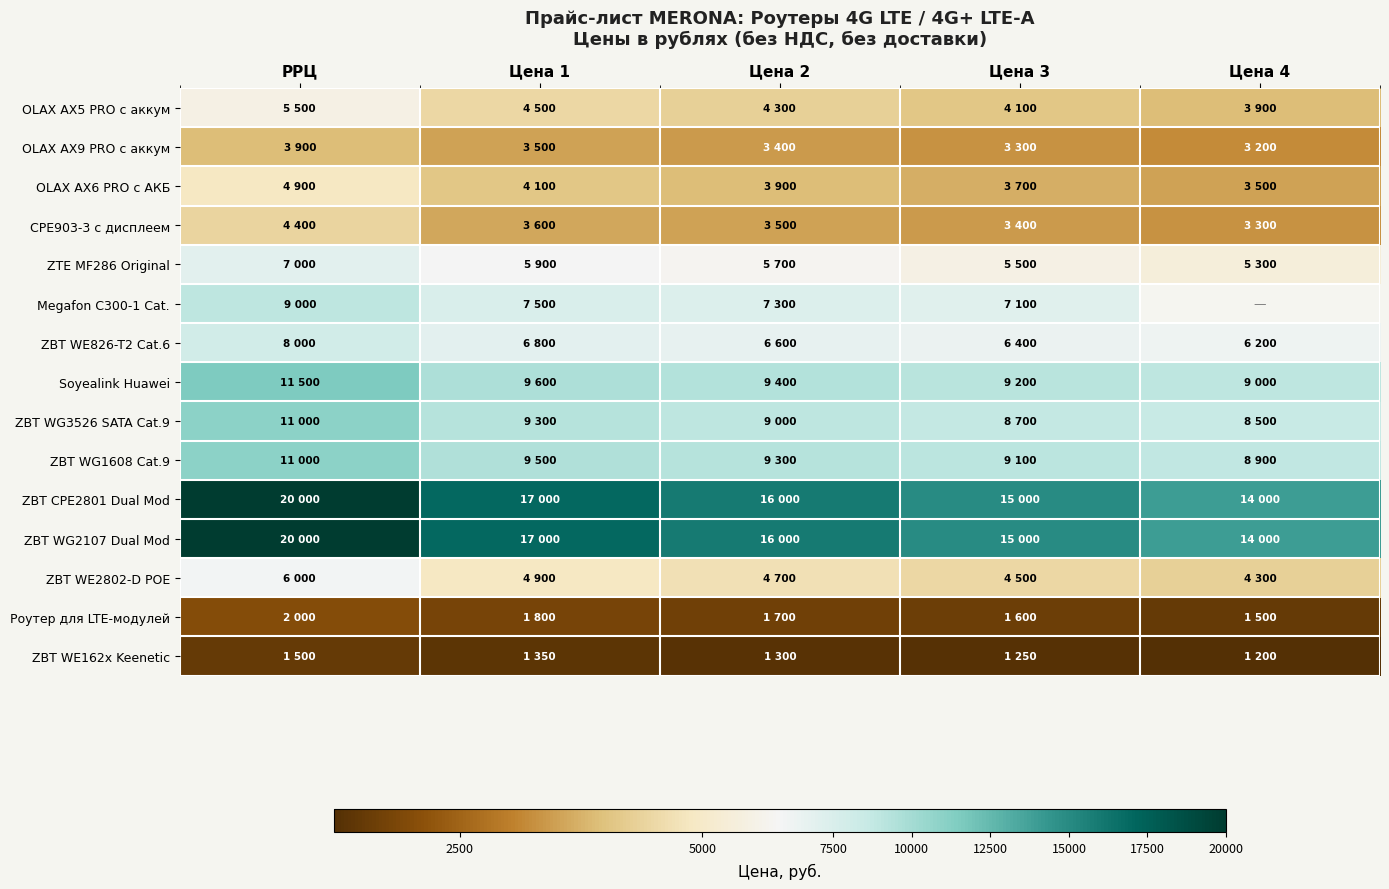

Which series has the largest total across all categories?

ZBT CPE2801 Dual Mod